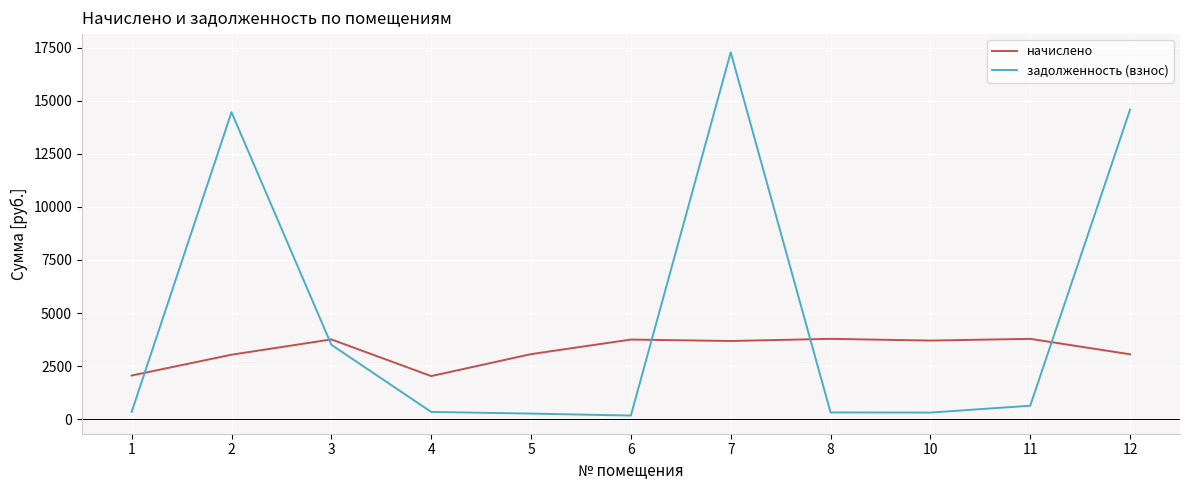

True or false: начислено has a value of 3681.0 at 7.

True